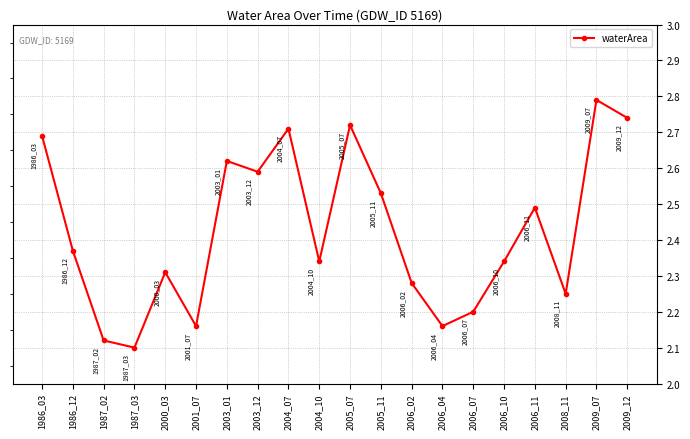

What is the greatest value displayed?

2.8